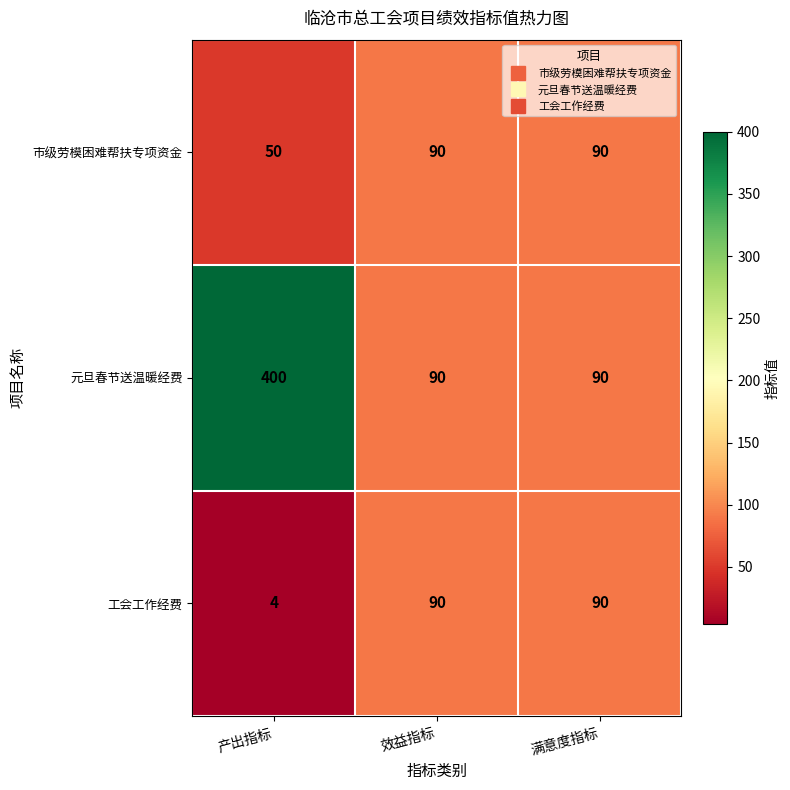

Reading left to right, list all the values displayed in this chart.

市级劳模困难帮扶专项资金: 产出指标=50	效益指标=90	满意度指标=90
元旦春节送温暖经费: 产出指标=400	效益指标=90	满意度指标=90
工会工作经费: 产出指标=4	效益指标=90	满意度指标=90